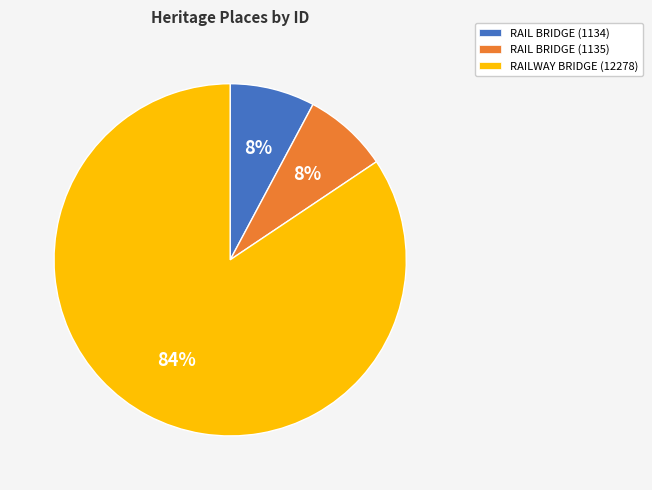

To the nearest percent, what portion does RAIL BRIDGE (1134) represent?

8%